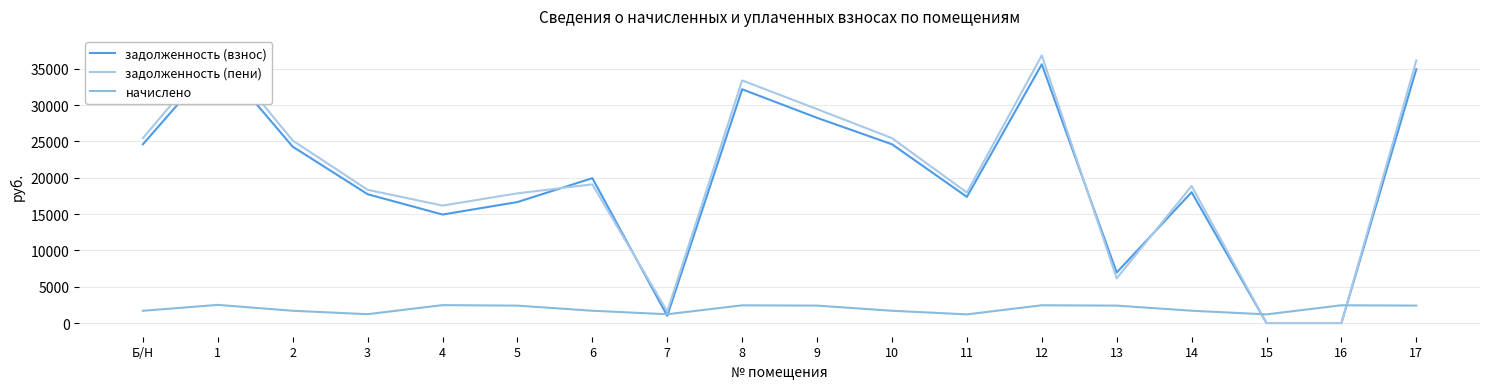

What is the difference between the задолженность (пени) values at 5 and 4?

1684.8